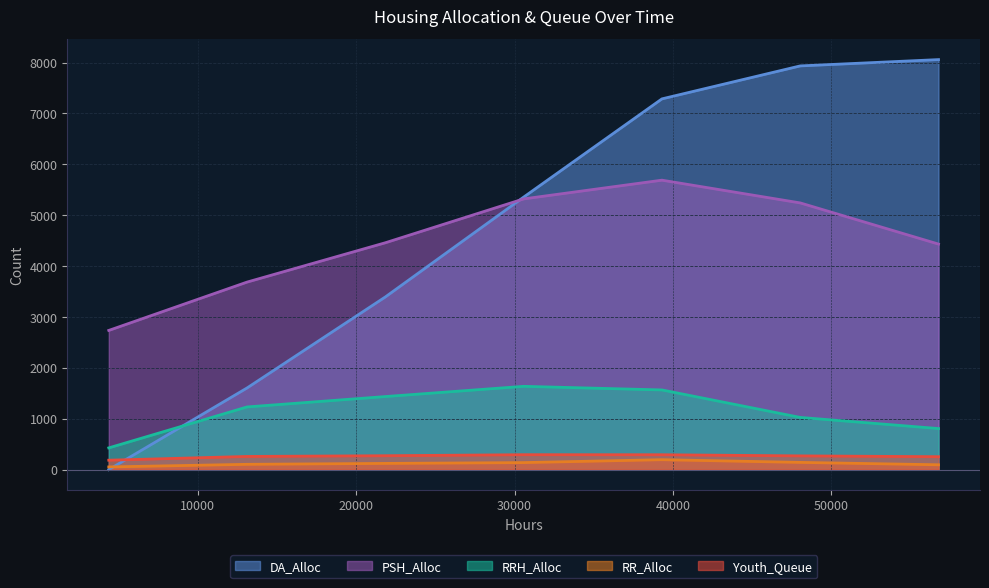

Where is RRH_Alloc nearest to the value 1032?

48048